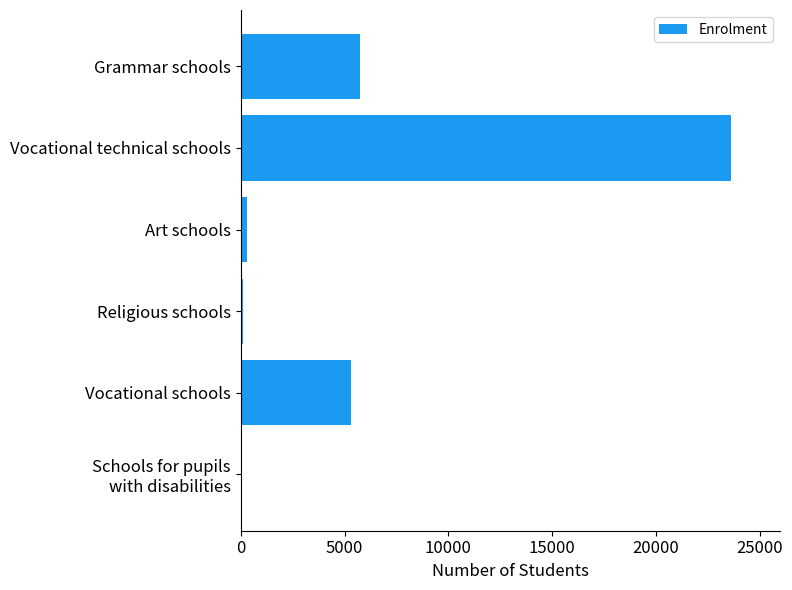

The value at Vocational schools is 5308. True or false?

True